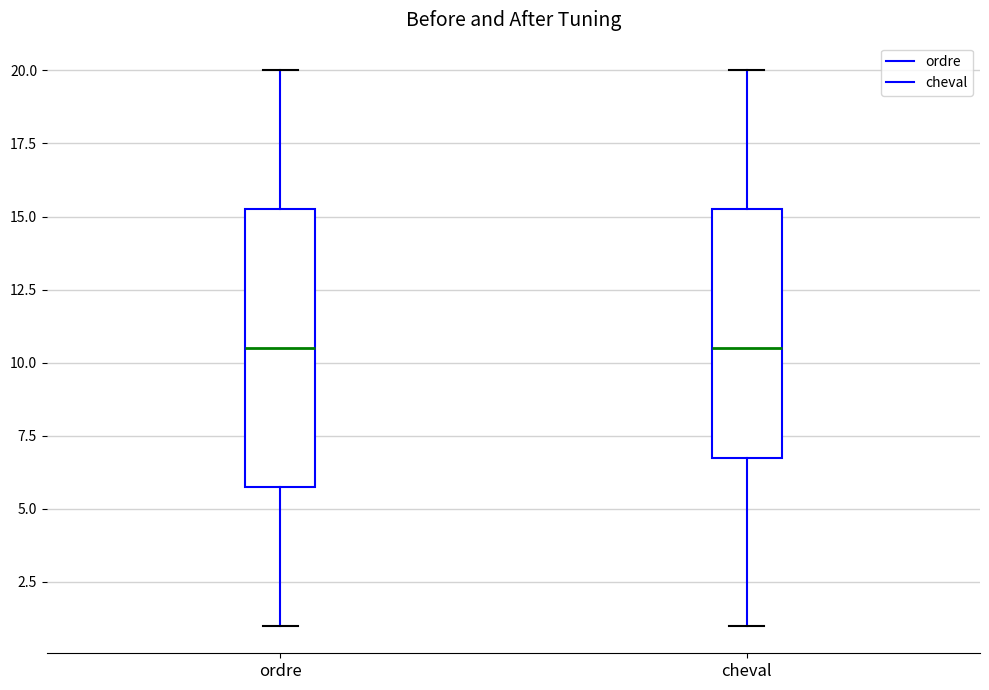

Comparing the boxes themselves (not the whiskers), which one is the tallest?

ordre